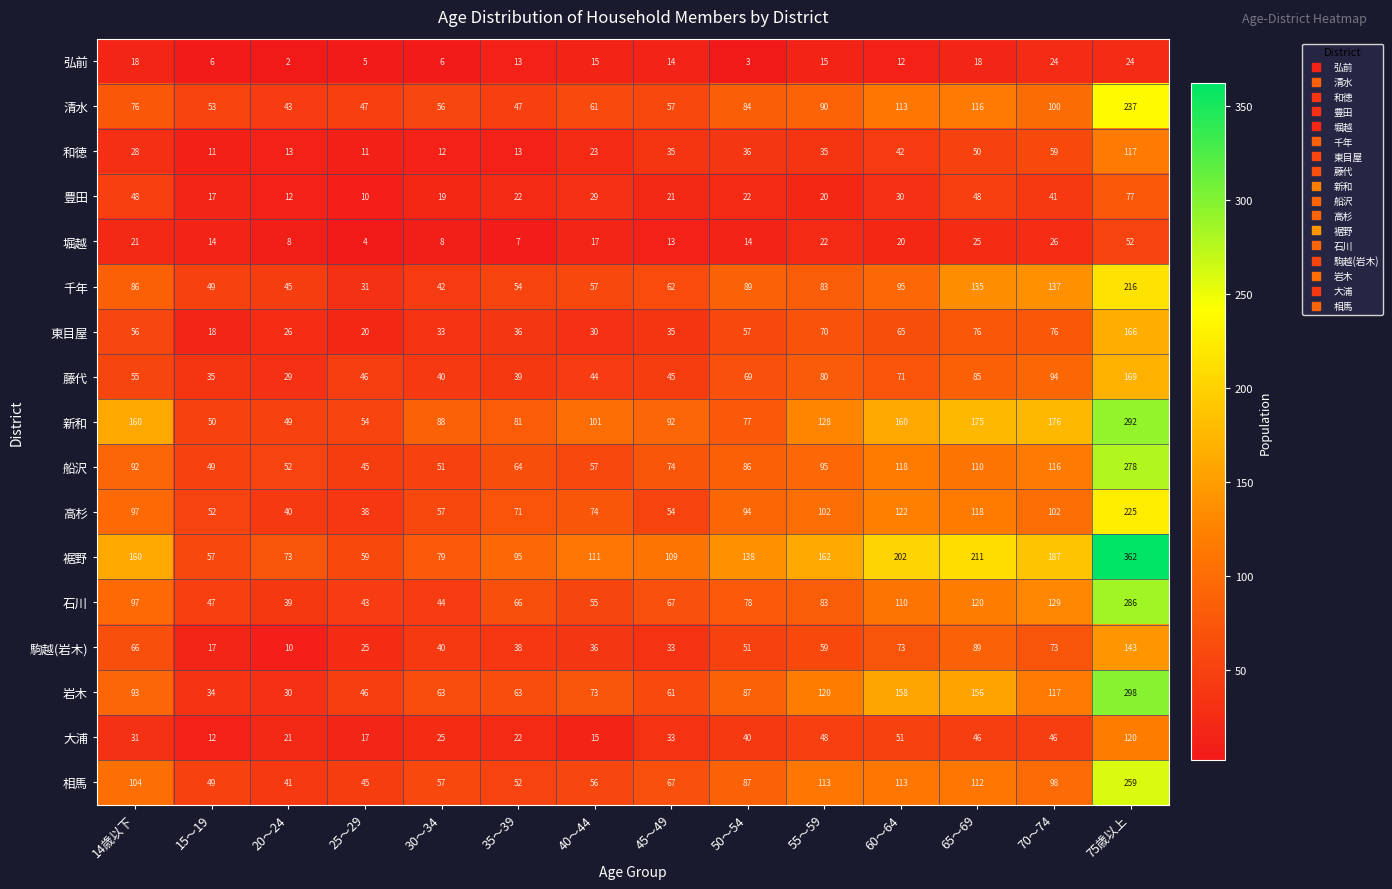

How many values in the 豊田 series are below 22?

6